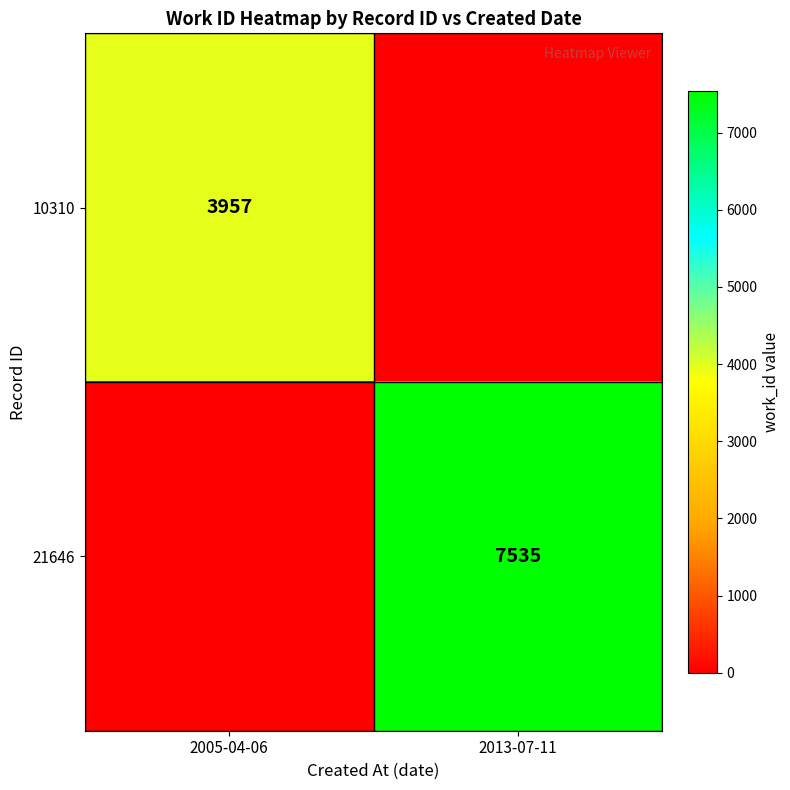

Is it true that 10310 equals 3957 at 2005-04-06?

True